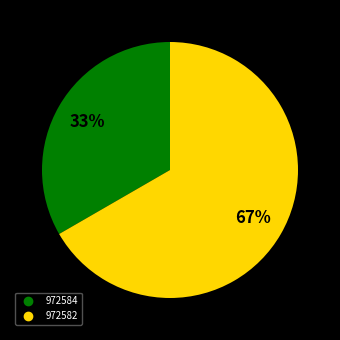

Which slice is the largest?

972582